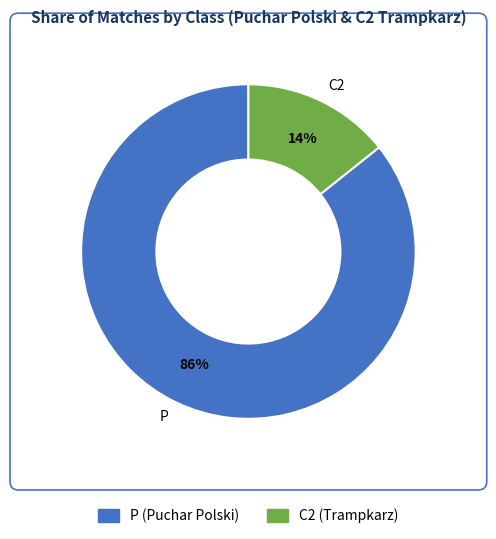

What is the largest slice in the pie chart?

P